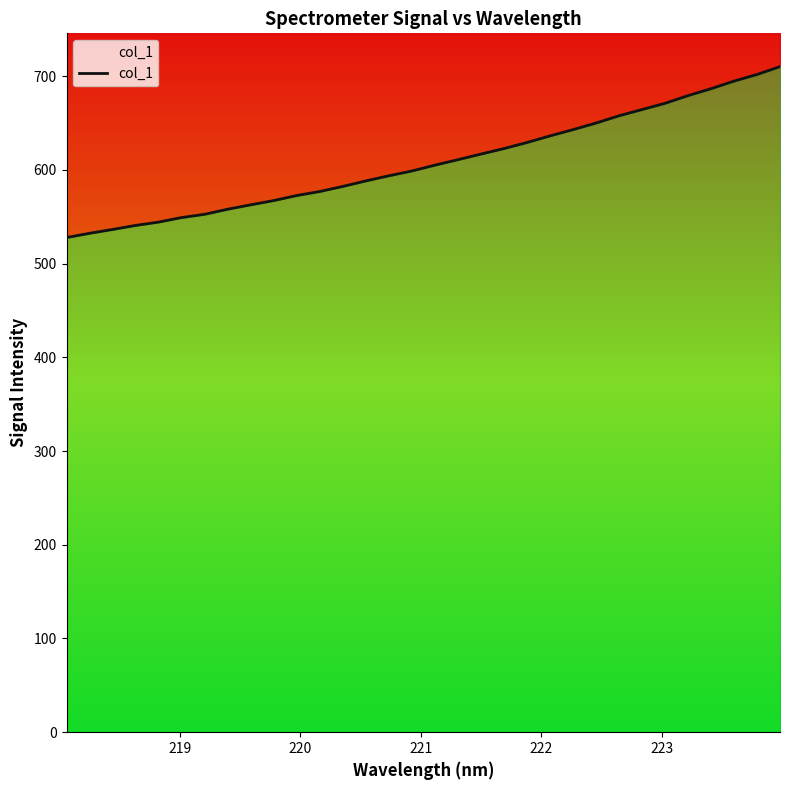

How many data points are above 605?

16